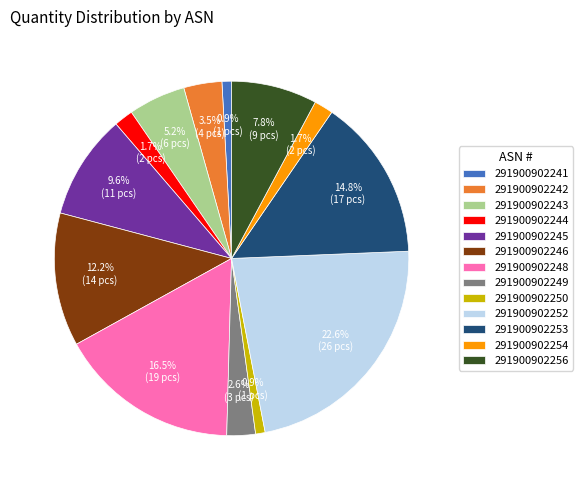

To the nearest percent, what is the combined percentage of 291900902249 and 291900902242?

6%